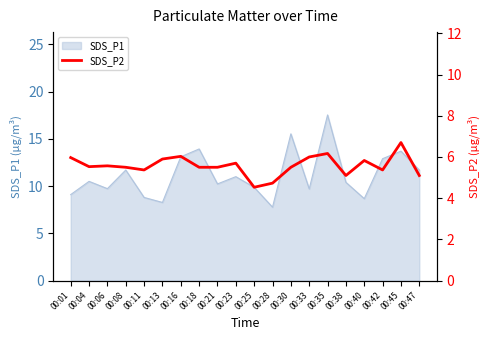

Which category has the highest value in the SDS_P1 series?

00:35